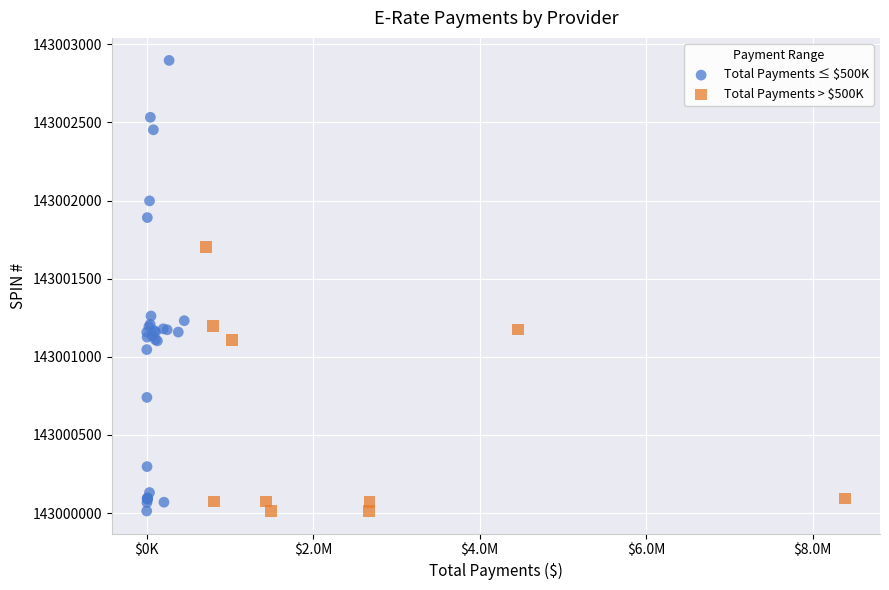

Which series reaches the maximum Y coordinate?

Total Payments ≤ $500K